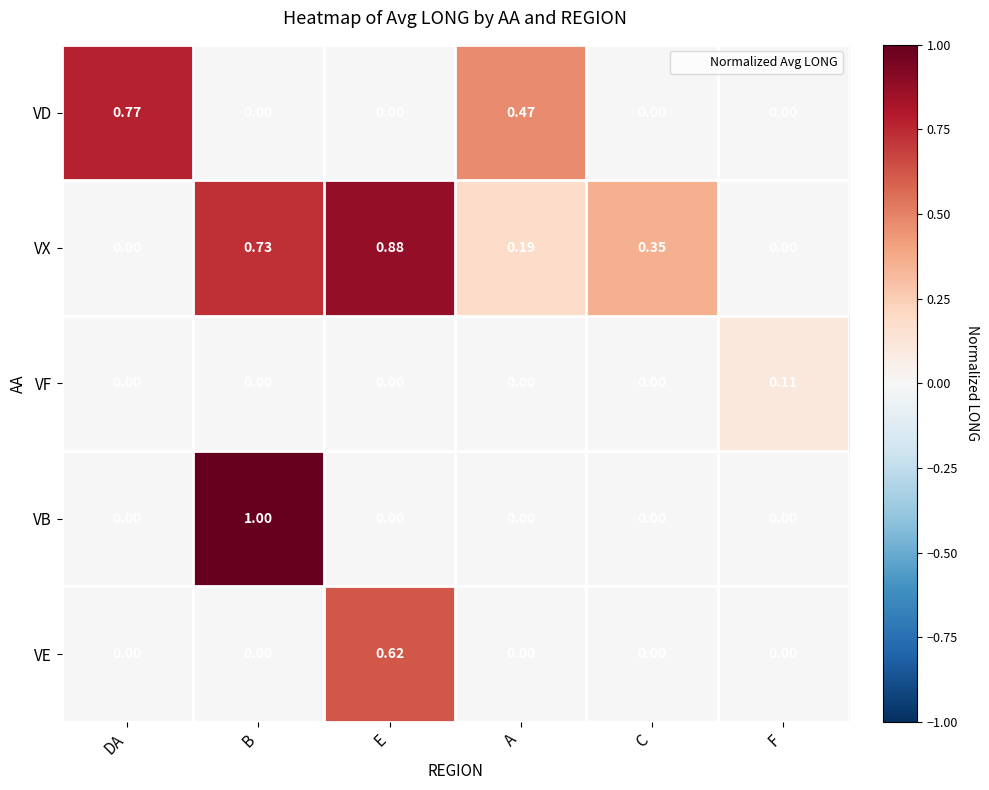

Which category has the highest value across all series?

B